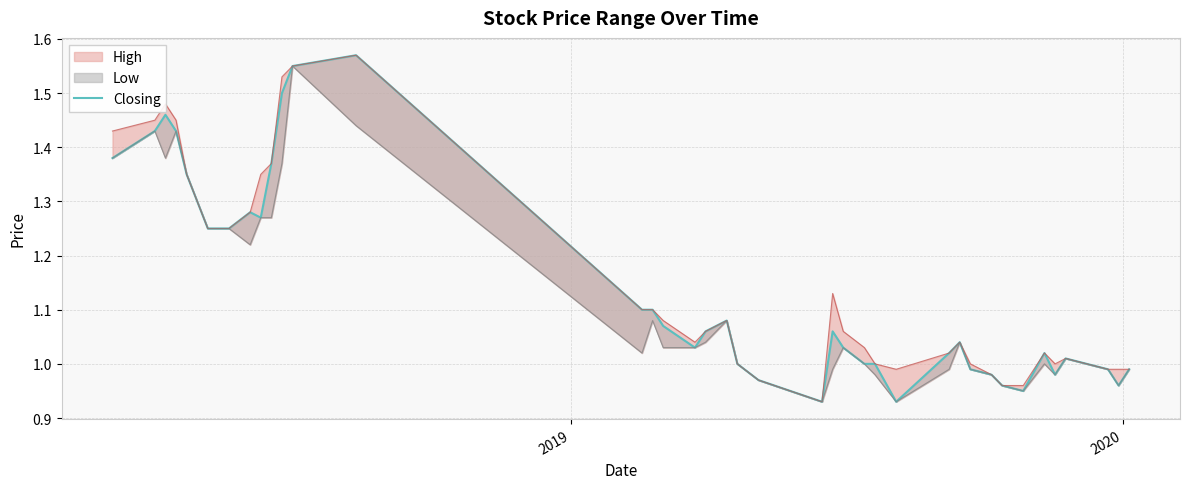

The value at 2019 is 0.4. True or false?

False